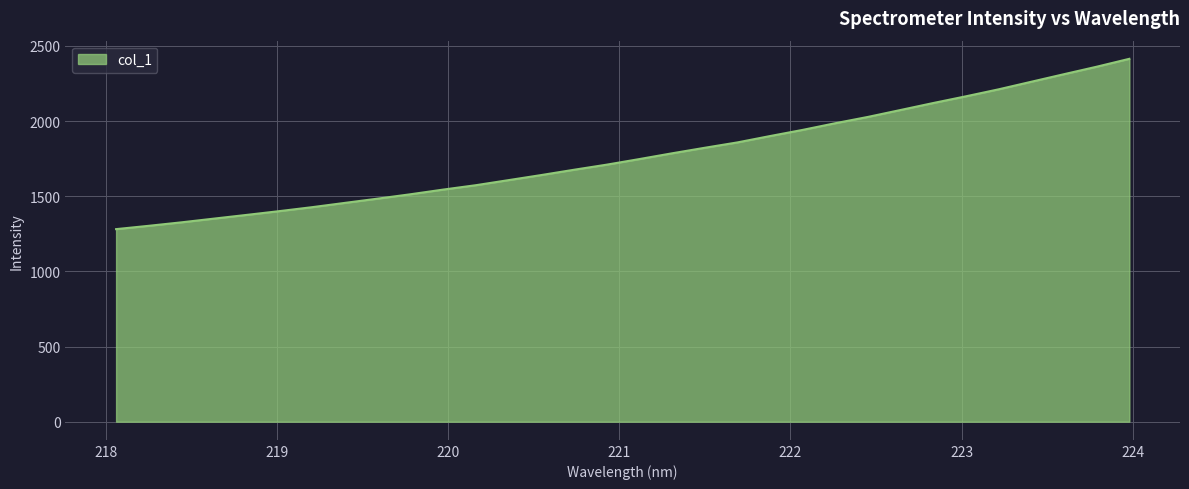

What is the minimum value shown in the chart?

1281.2